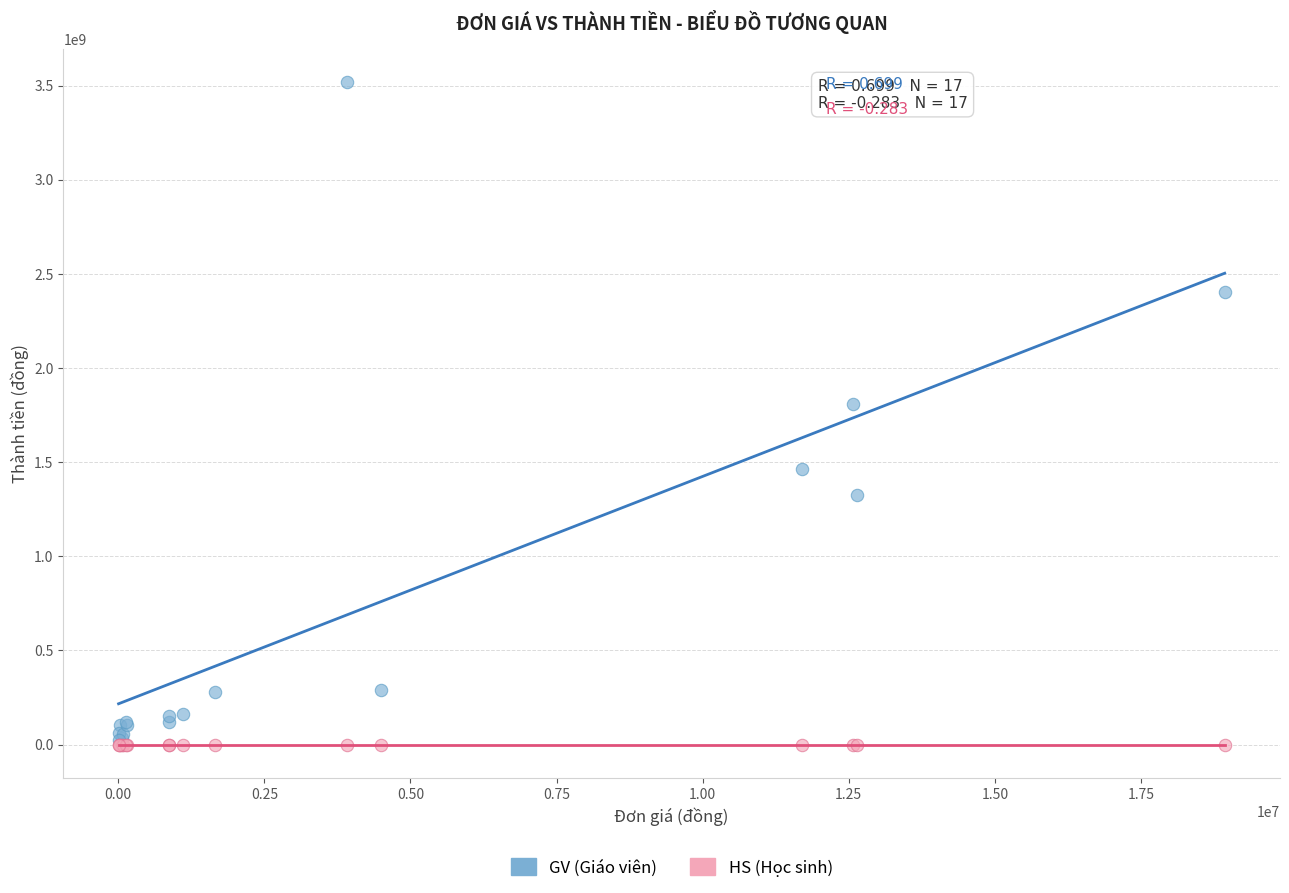

Across all series, what Y value is closest to 1758668782?

1809313200